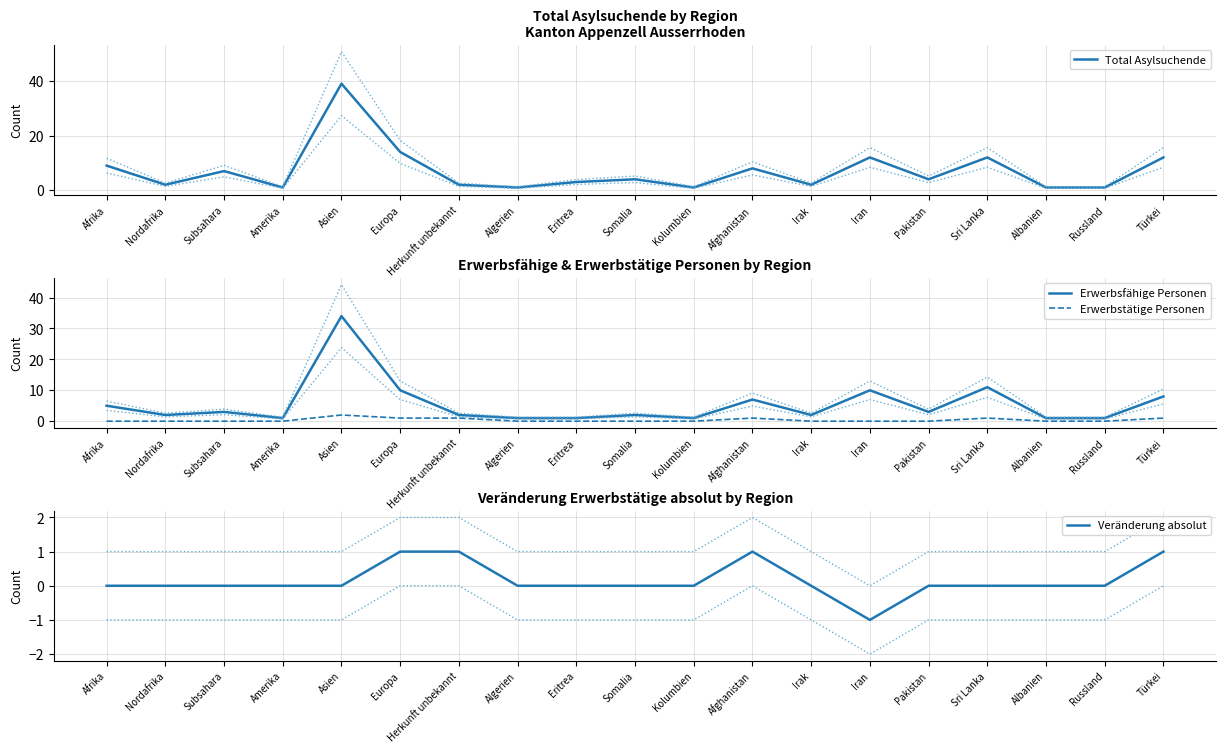

Reading right to left, extract all data points from this chart.

Total Asylsuchende: Türkei=12	Russland=1	Albanien=1	Sri Lanka=12	Pakistan=4	Iran=12	Irak=2	Afghanistan=8	Kolumbien=1	Somalia=4	Eritrea=3	Algerien=1	Herkunft unbekannt=2	Europa=14	Asien=39	Amerika=1	Subsahara=7	Nordafrika=2	Afrika=9
Erwerbsfähige Personen: Türkei=8	Russland=1	Albanien=1	Sri Lanka=11	Pakistan=3	Iran=10	Irak=2	Afghanistan=7	Kolumbien=1	Somalia=2	Eritrea=1	Algerien=1	Herkunft unbekannt=2	Europa=10	Asien=34	Amerika=1	Subsahara=3	Nordafrika=2	Afrika=5
Erwerbstätige Personen: Türkei=1	Russland=0	Albanien=0	Sri Lanka=1	Pakistan=0	Iran=0	Irak=0	Afghanistan=1	Kolumbien=0	Somalia=0	Eritrea=0	Algerien=0	Herkunft unbekannt=1	Europa=1	Asien=2	Amerika=0	Subsahara=0	Nordafrika=0	Afrika=0
Veränderung absolut: Türkei=1	Russland=0	Albanien=0	Sri Lanka=0	Pakistan=0	Iran=-1	Irak=0	Afghanistan=1	Kolumbien=0	Somalia=0	Eritrea=0	Algerien=0	Herkunft unbekannt=1	Europa=1	Asien=0	Amerika=0	Subsahara=0	Nordafrika=0	Afrika=0